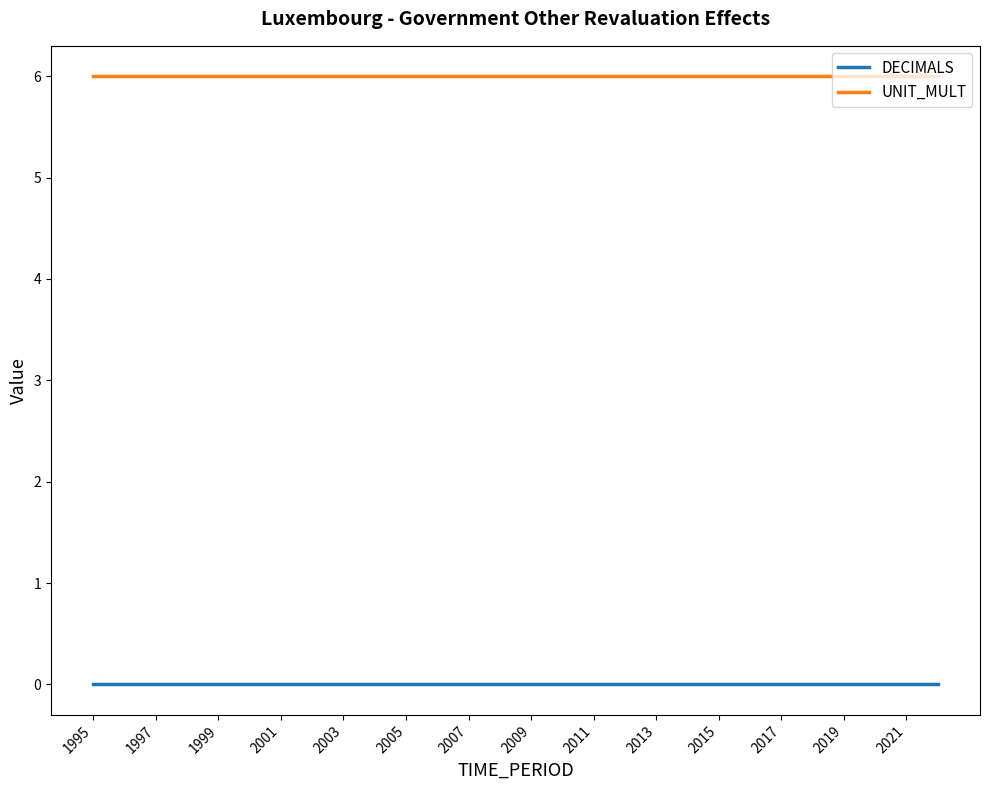

Which series has the largest total across all categories?

UNIT_MULT